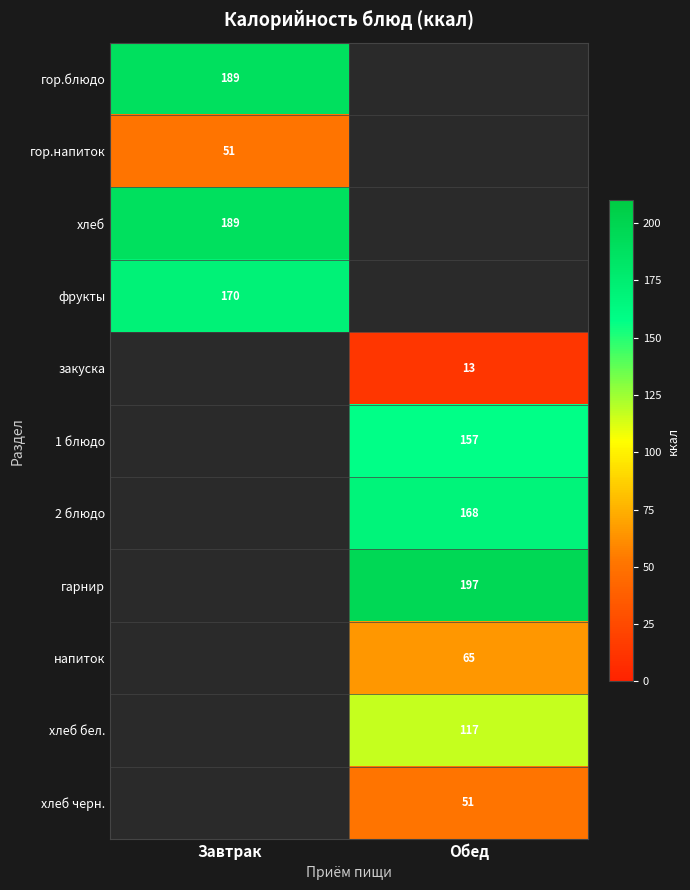

Between Завтрак and Обед, which is larger?

Обед